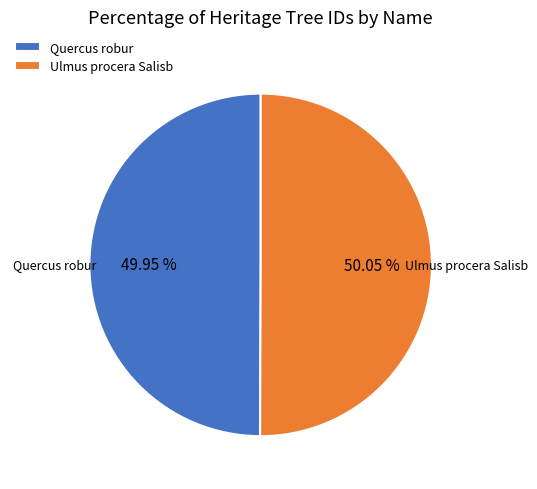

How many slices are in this pie chart?

2